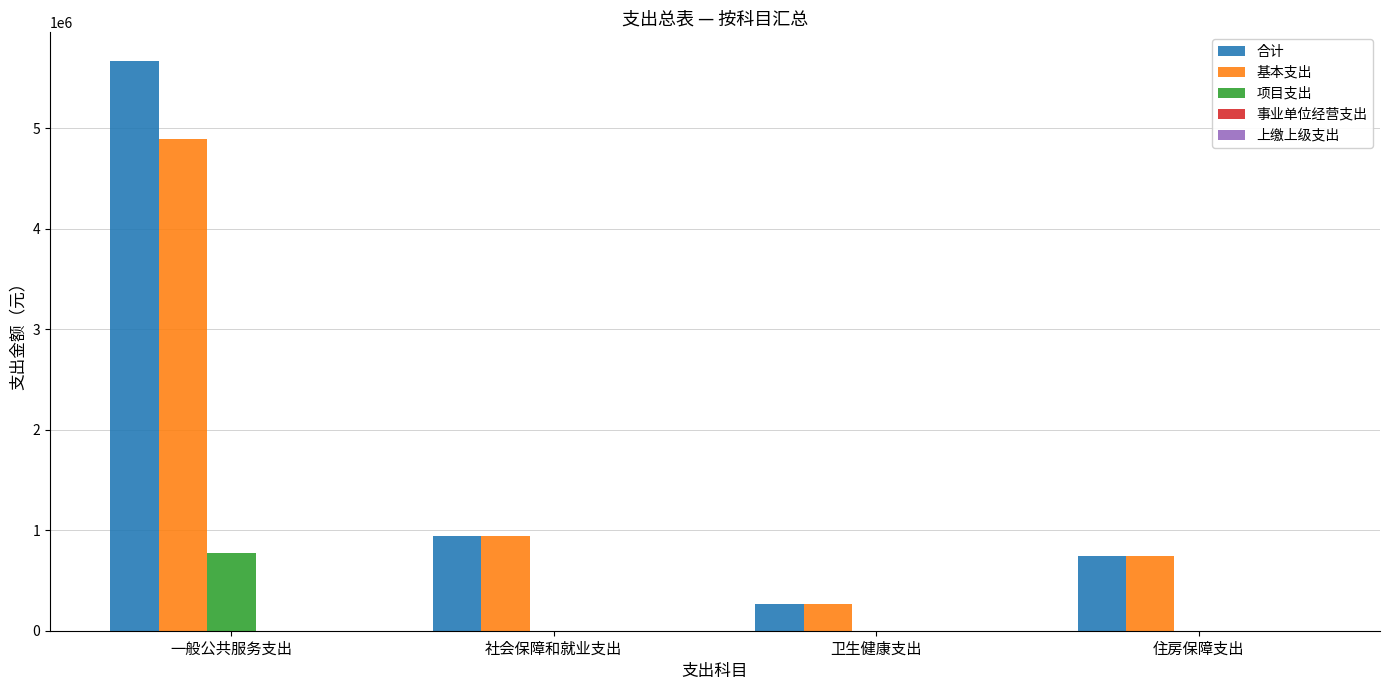

The value of 项目支出 at 社会保障和就业支出 is 532534.3. True or false?

False